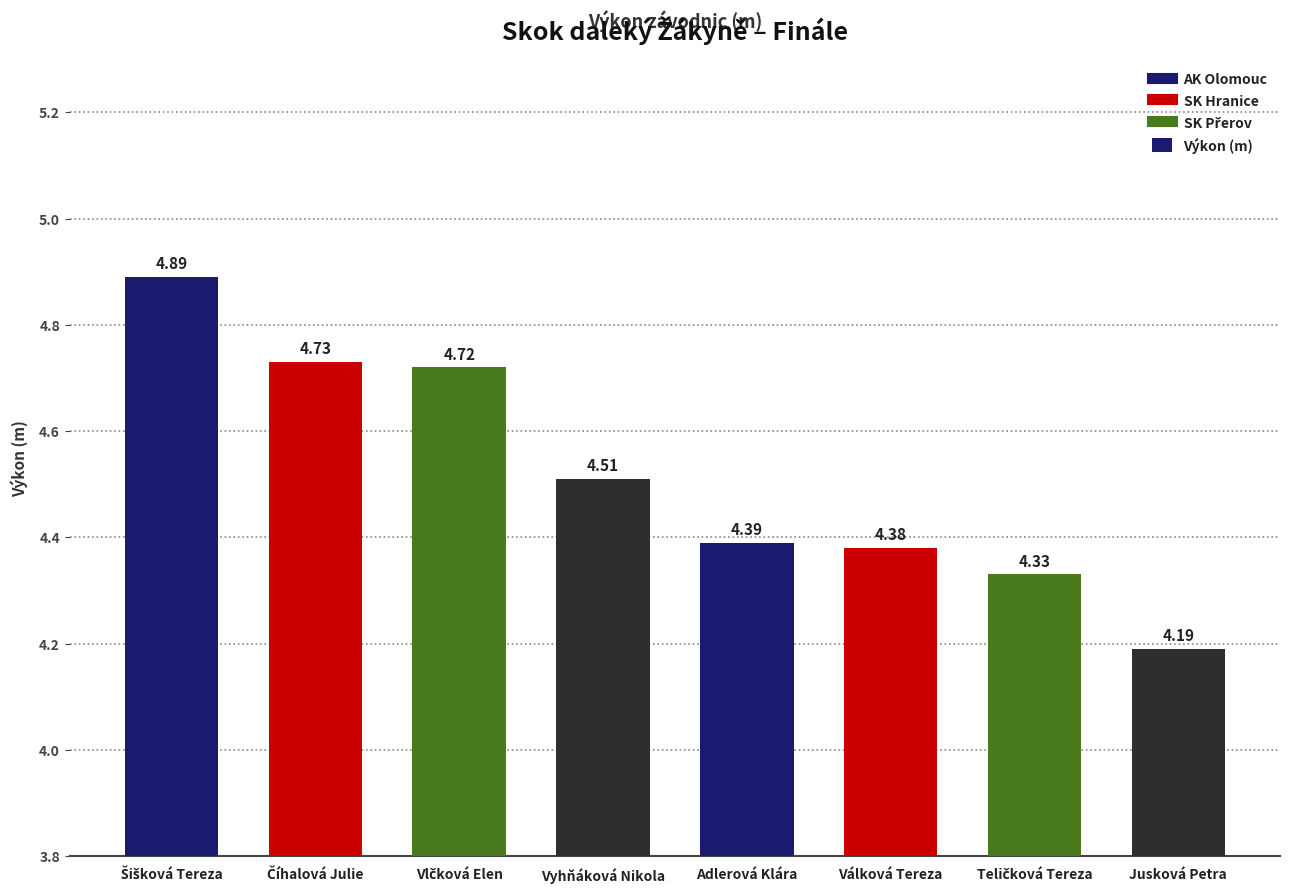

What is the difference between the maximum and second lowest values?

0.6